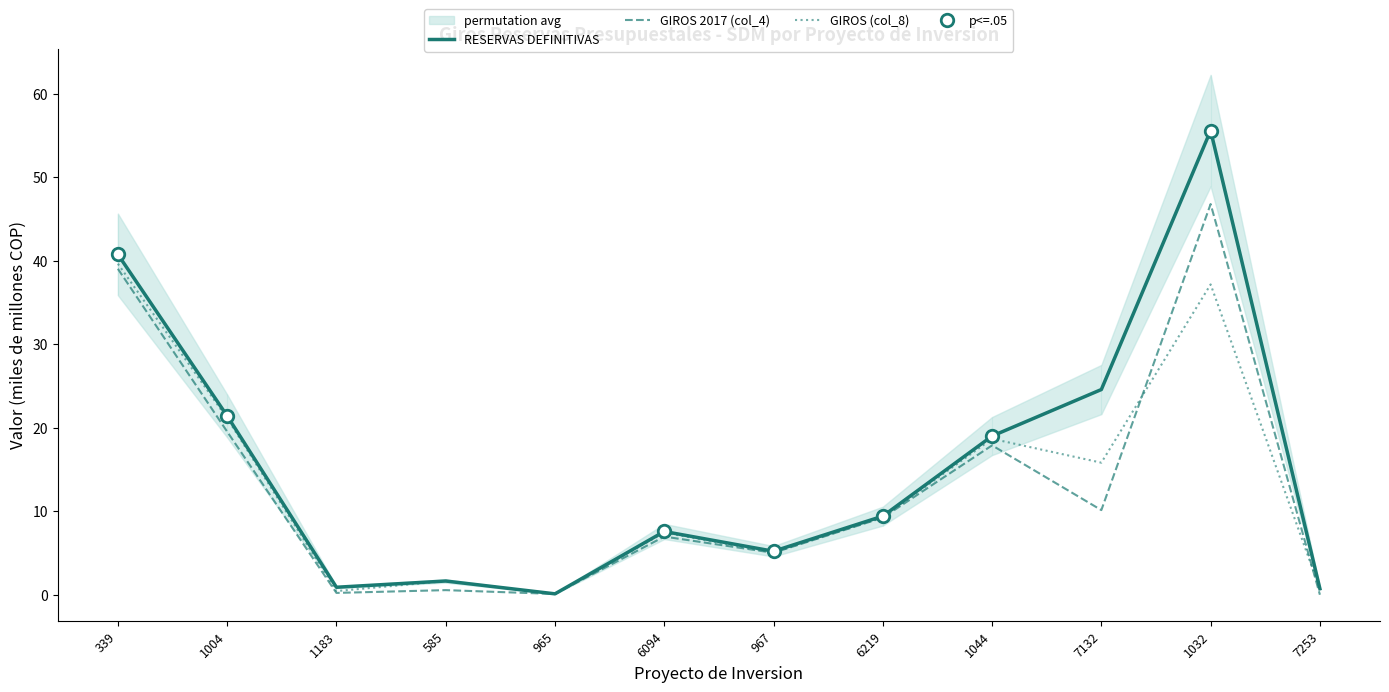

What is the difference between the maximum and second lowest values in the GIROS (col_8) series?

39.2